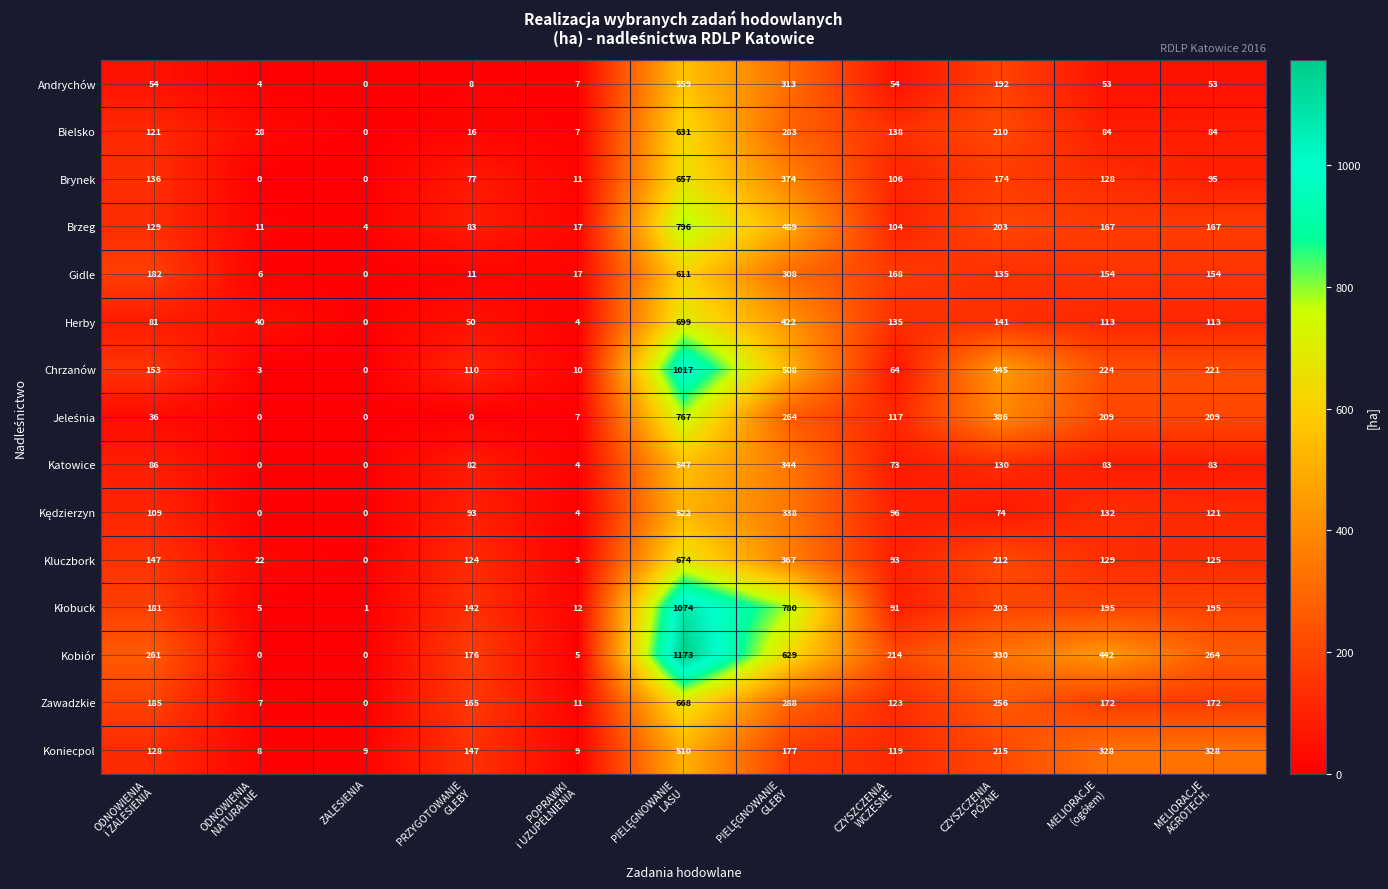

What is the difference between the second highest and second lowest values in the Gidle series?

302